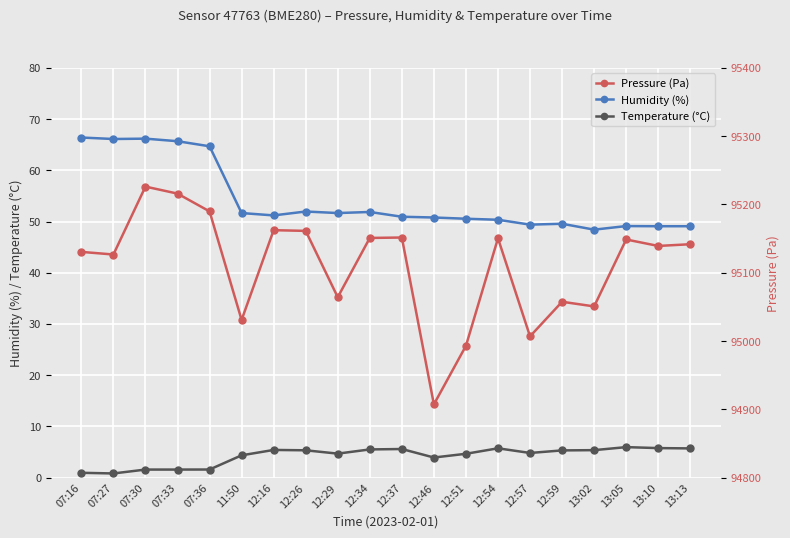

Reading left to right, transcribe all the data shown in this chart.

Humidity (%): 66.4	66.1	66.2	65.7	64.7	51.6	51.2	52.0	51.6	51.9	50.9	50.8	50.5	50.3	49.4	49.6	48.4	49.1	49.1	49.1
Temperature (°C): 1.0	0.8	1.6	1.6	1.6	4.4	5.4	5.3	4.7	5.5	5.6	3.9	4.7	5.7	4.8	5.3	5.4	6.0	5.8	5.7
Pressure (Pa): 95130.5	95126.7	95226.1	95215.8	95189.8	95030.9	95162.3	95161.3	95064.2	95150.9	95151.6	94907.3	94993.1	95150.4	95006.9	95057.5	95050.7	95148.7	95139.2	95141.8